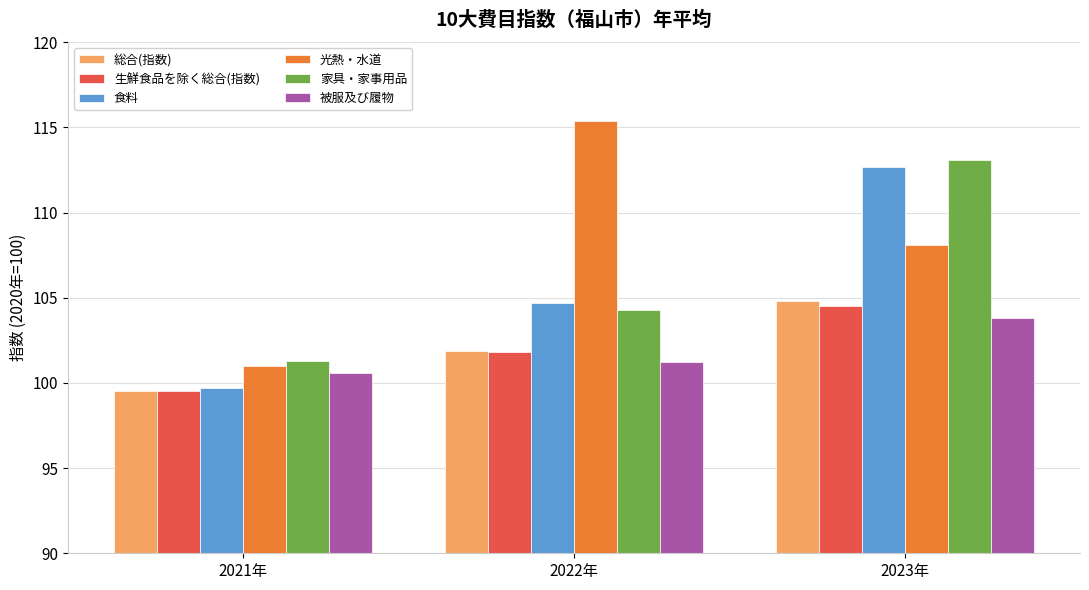

What is the spread (max minus min) of values at 2021年?

1.8